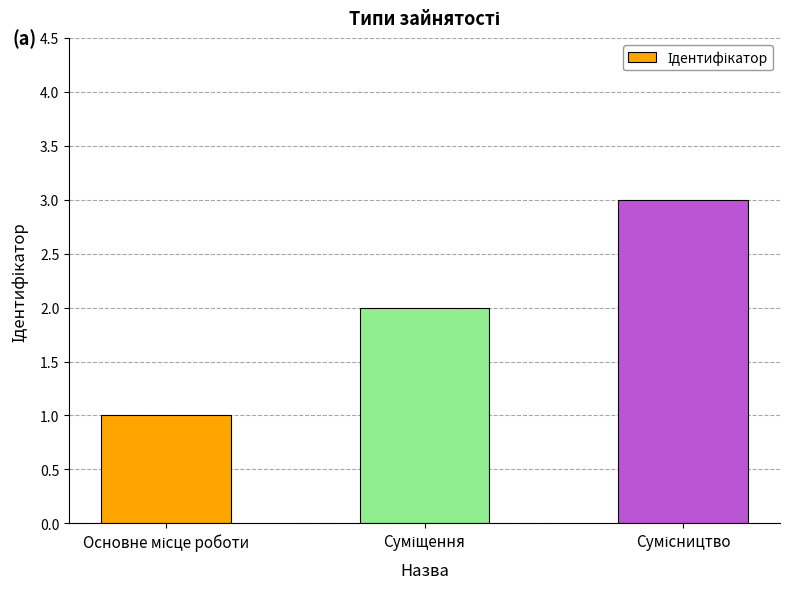

What is the sum of all values?

6